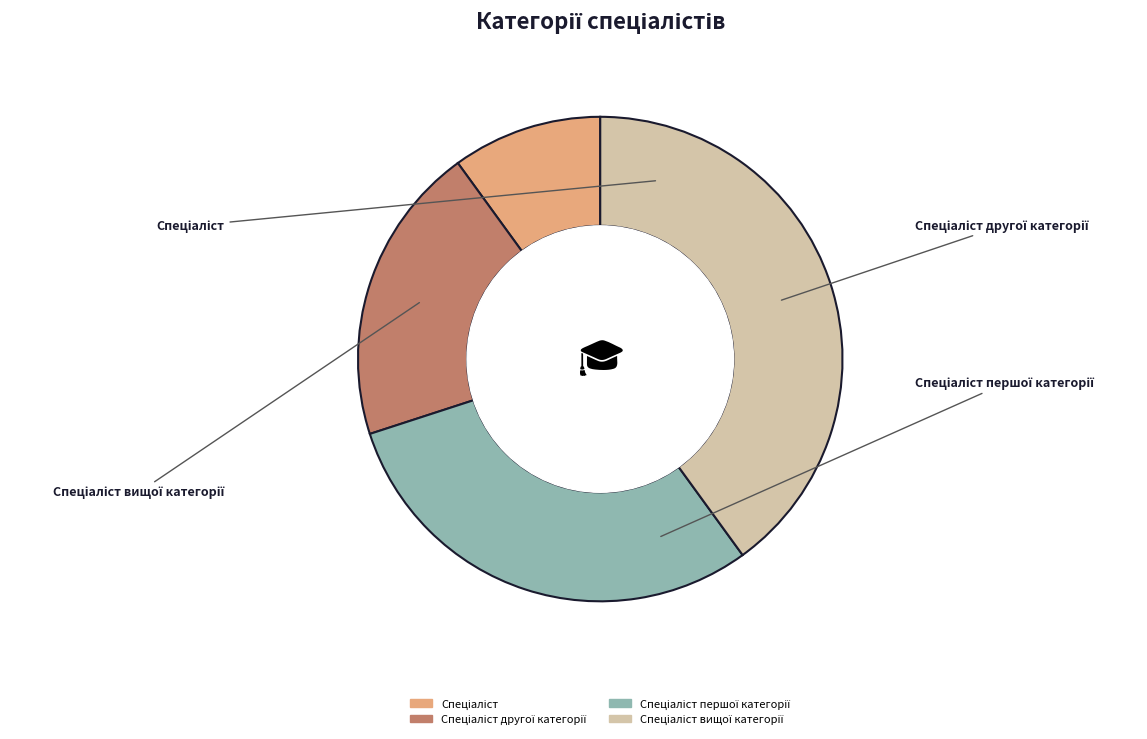

Is there any slice that represents more than half of the pie?

No